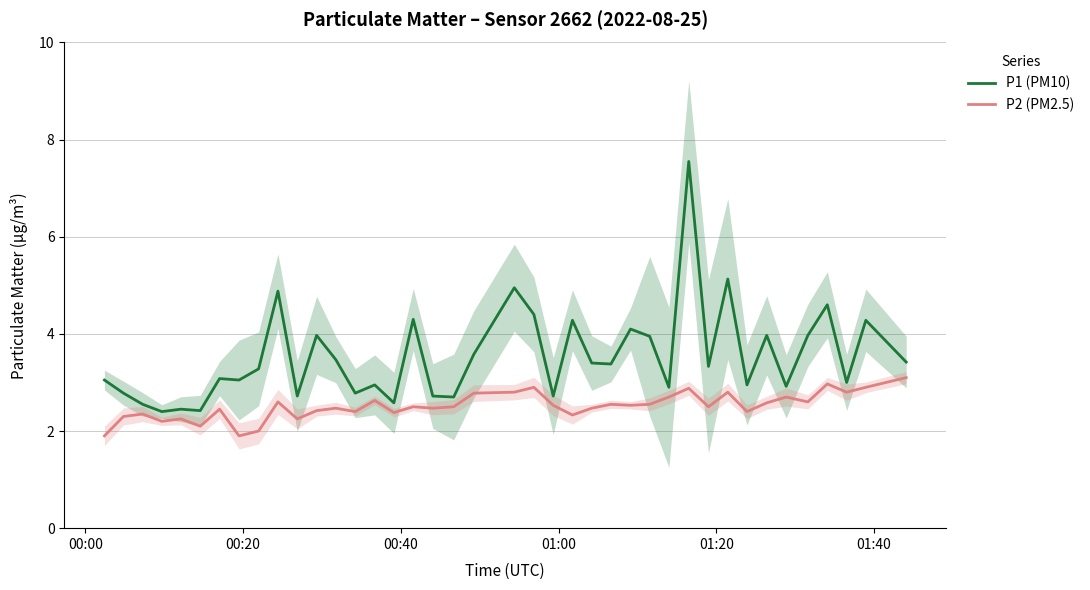

Does the chart display data point markers on the line(s)?

No